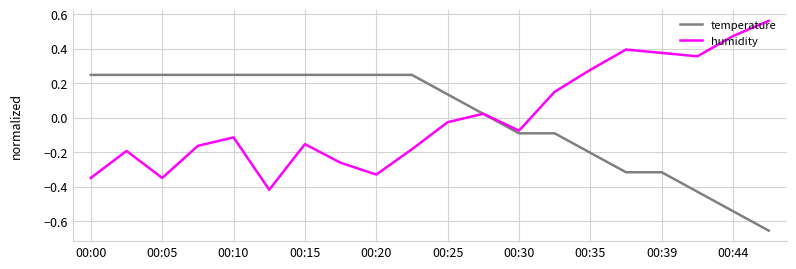

Rank the series by their maximum value, from lowest to highest.

temperature, humidity